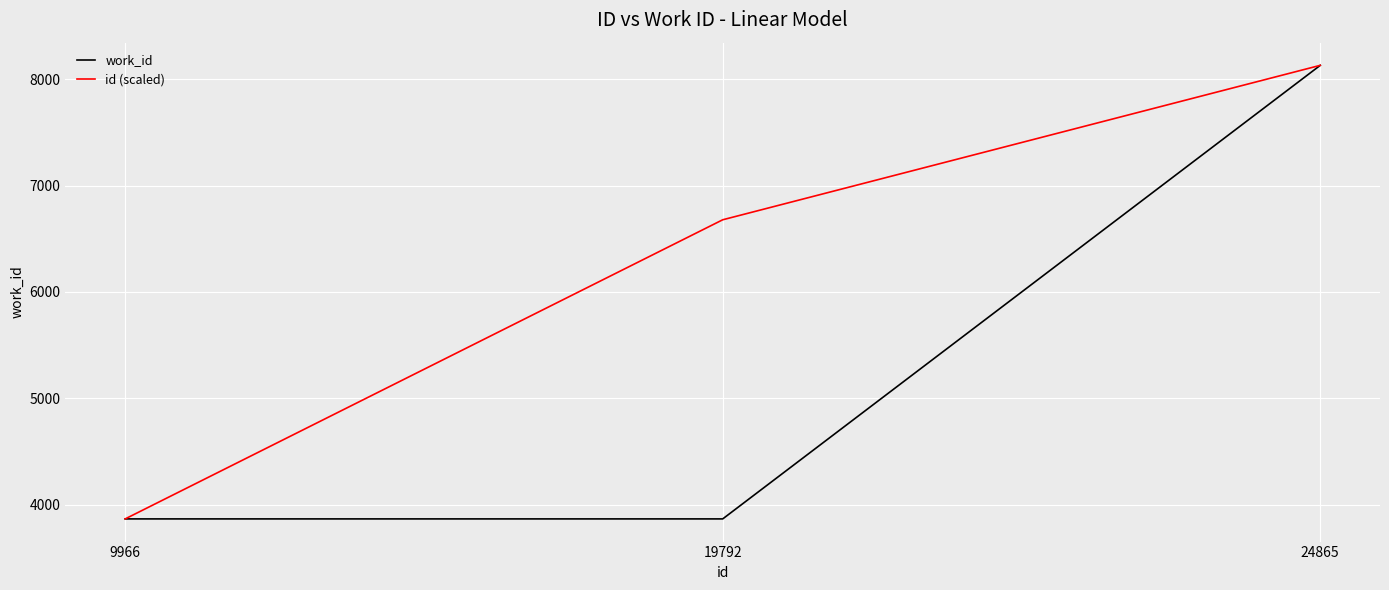

Between 19792 and 24865, which series saw the biggest shift?

work_id